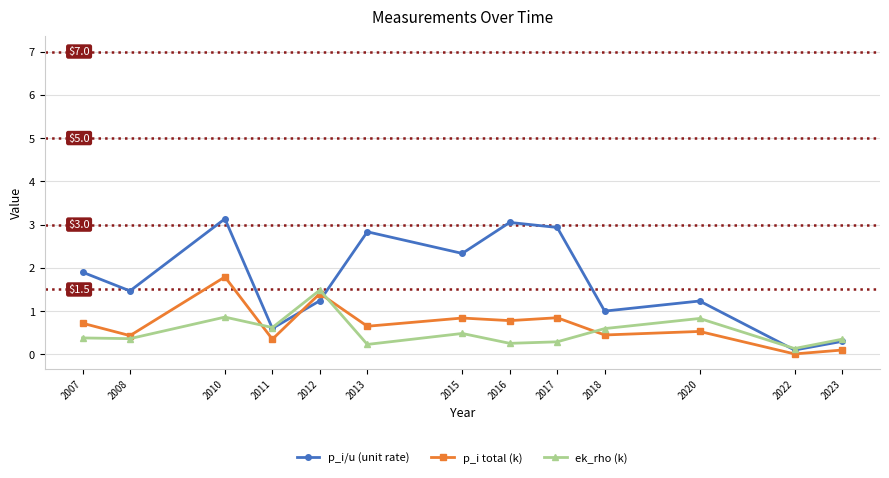

Which series changed the most between 2020 and 2022?

p_i/u (unit rate)